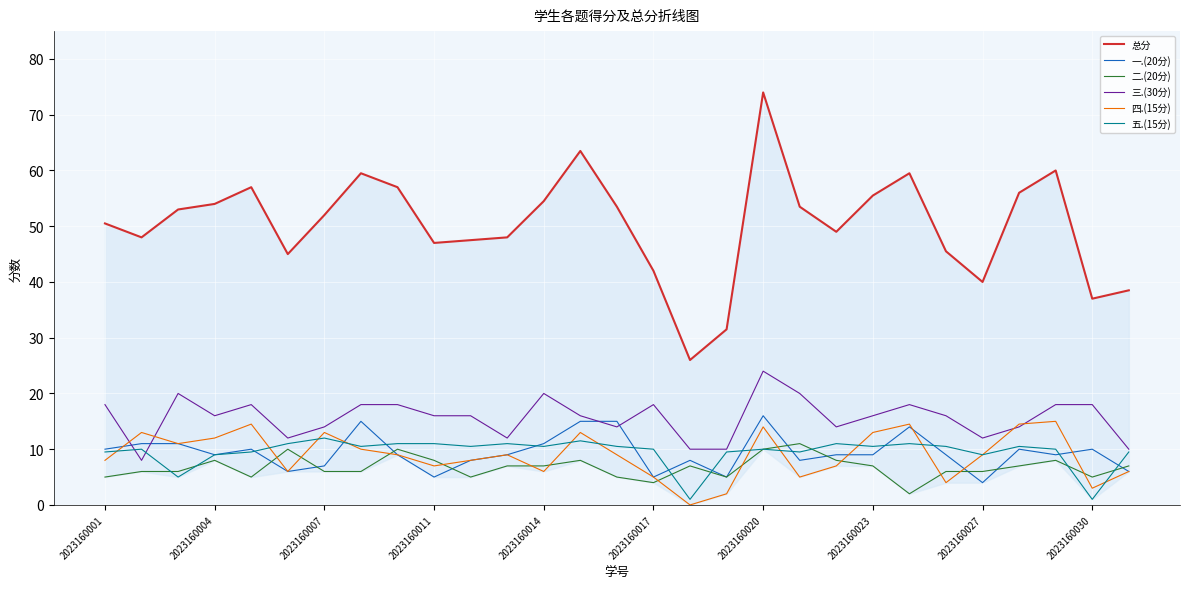

At which label is 总分 closest to 50?

2023160001